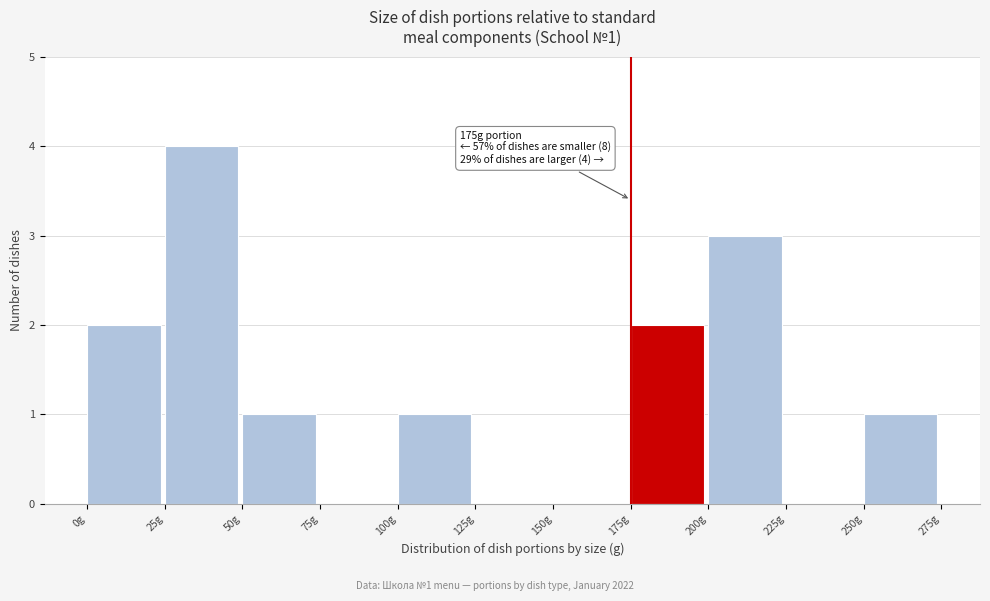

Which range on the x-axis has the tallest bar?

25 to 50